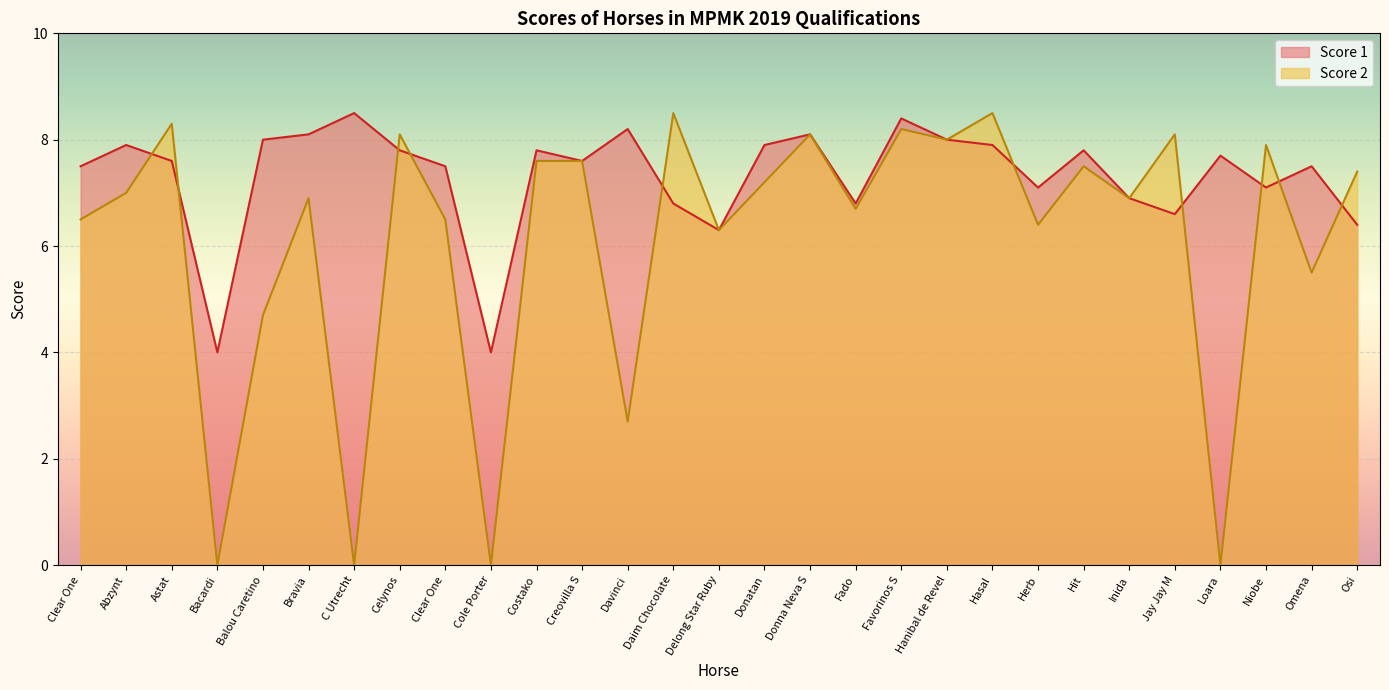

How many lines are shown in the chart?

2